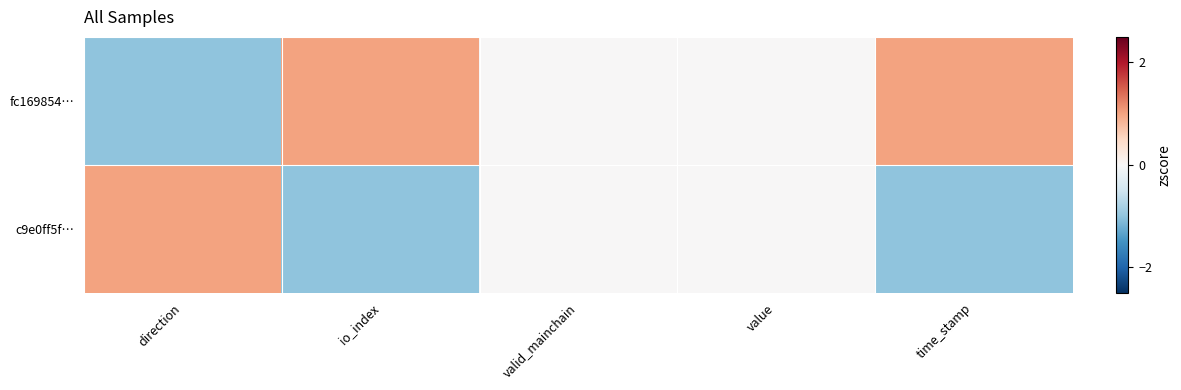

What is the spread (max minus min) of values at time_stamp?

2